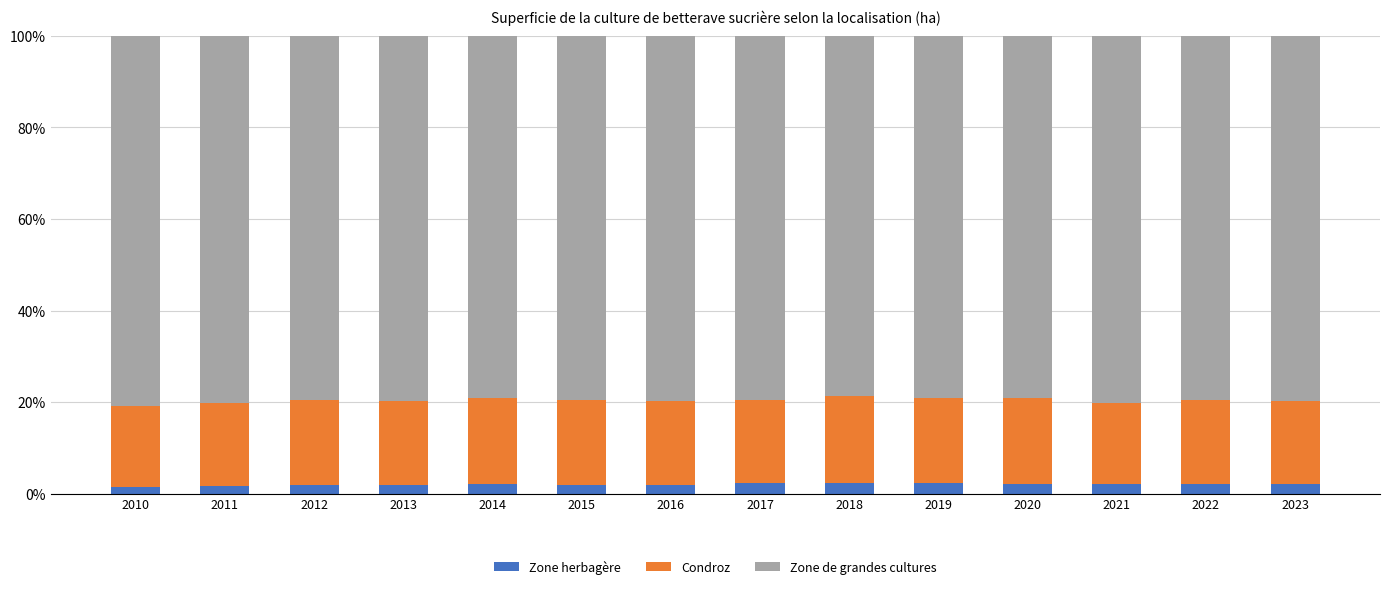

What is the sum of all Zone herbagère values?

28.7